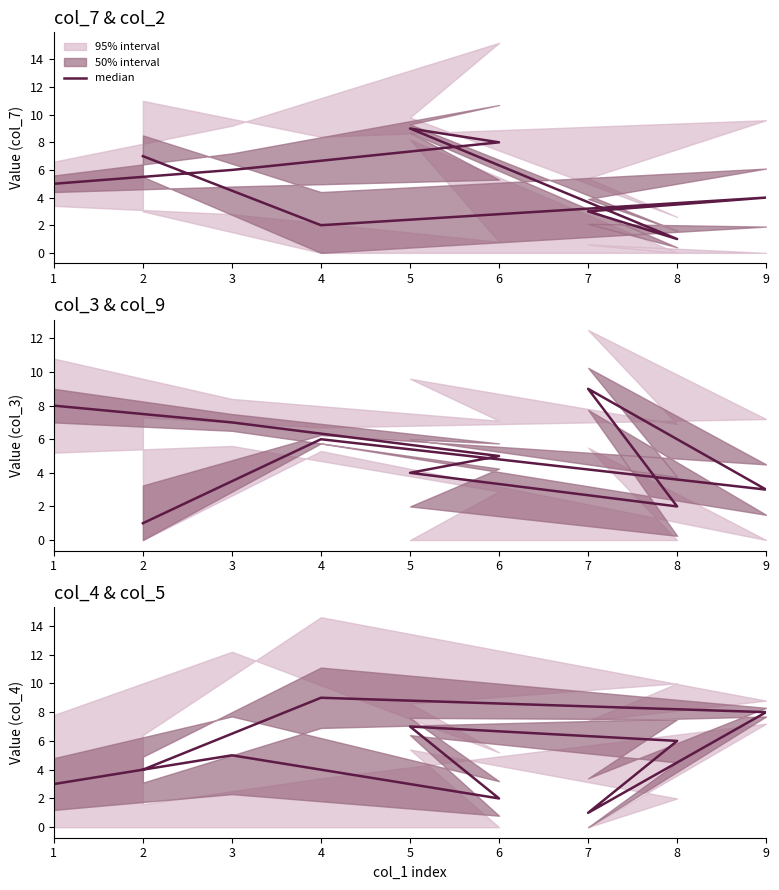

What is the change in value from 2 to 7?

-3